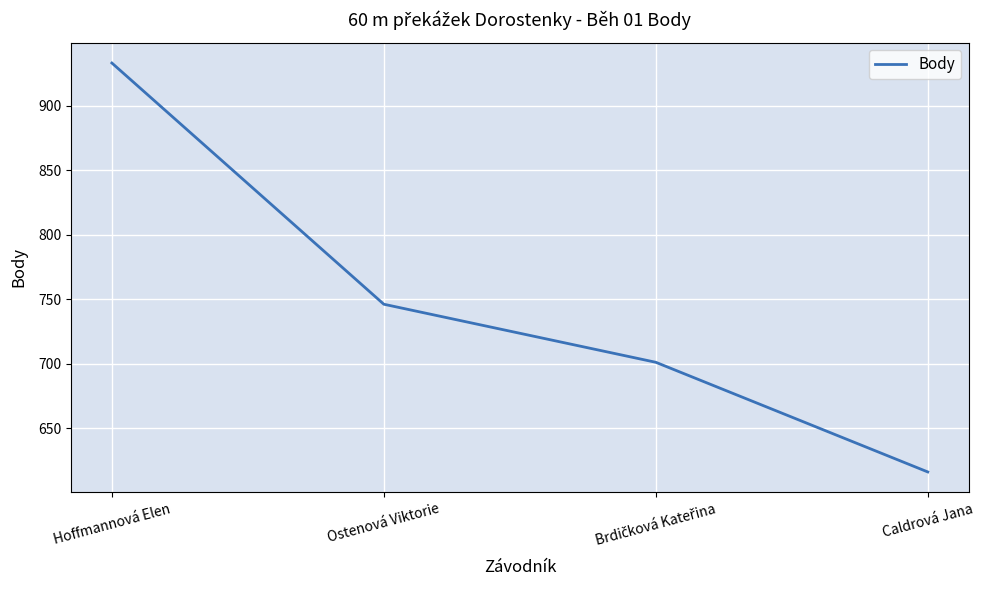

Is it true that the value at Ostenová Viktorie is 746?

True